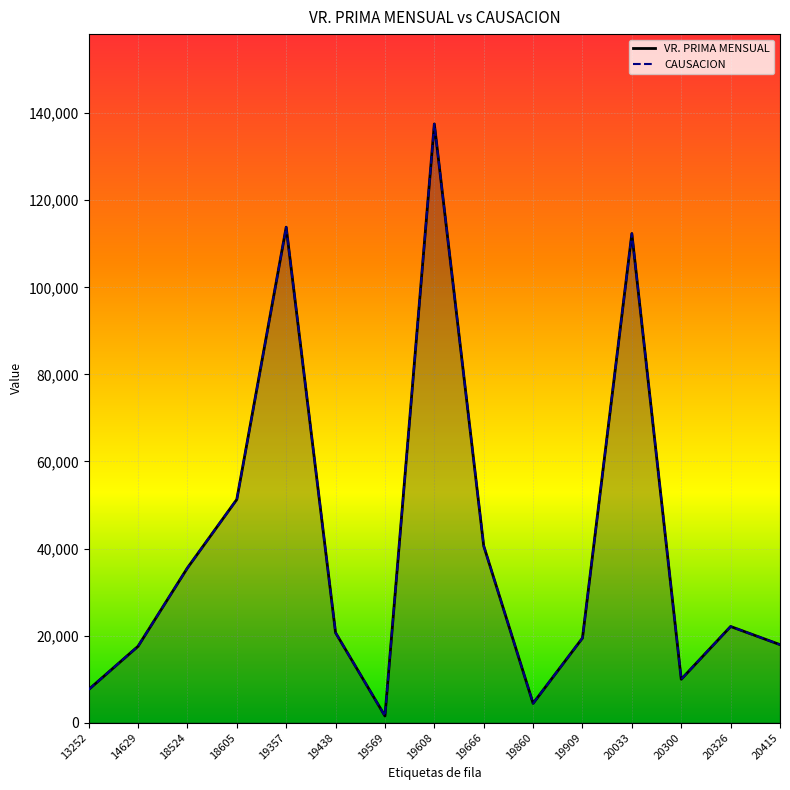

At how many categories does at least one series exceed 102276?

3